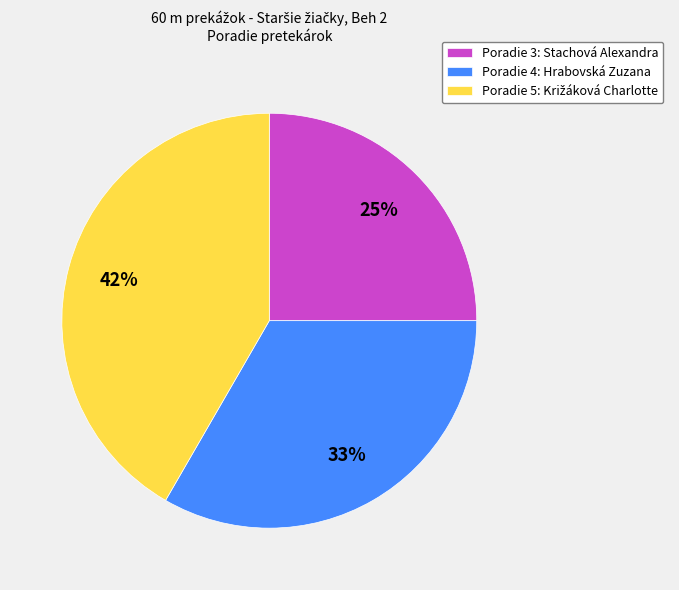

To the nearest percent, what is the difference between the largest and smallest slice percentages?

17%